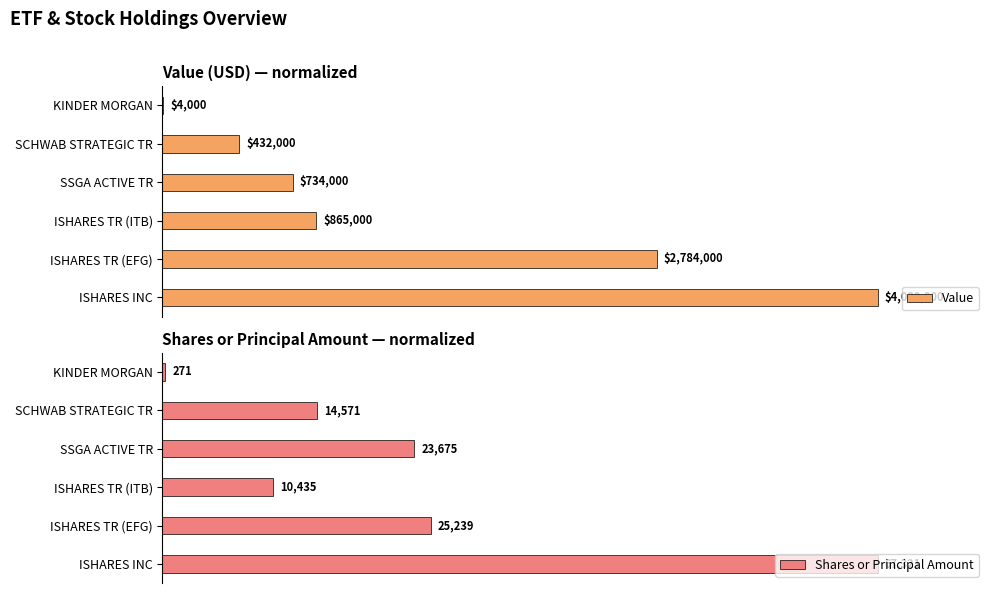

Is it true that Value equals 46.4 at ISHARES TR (EFG)?

False